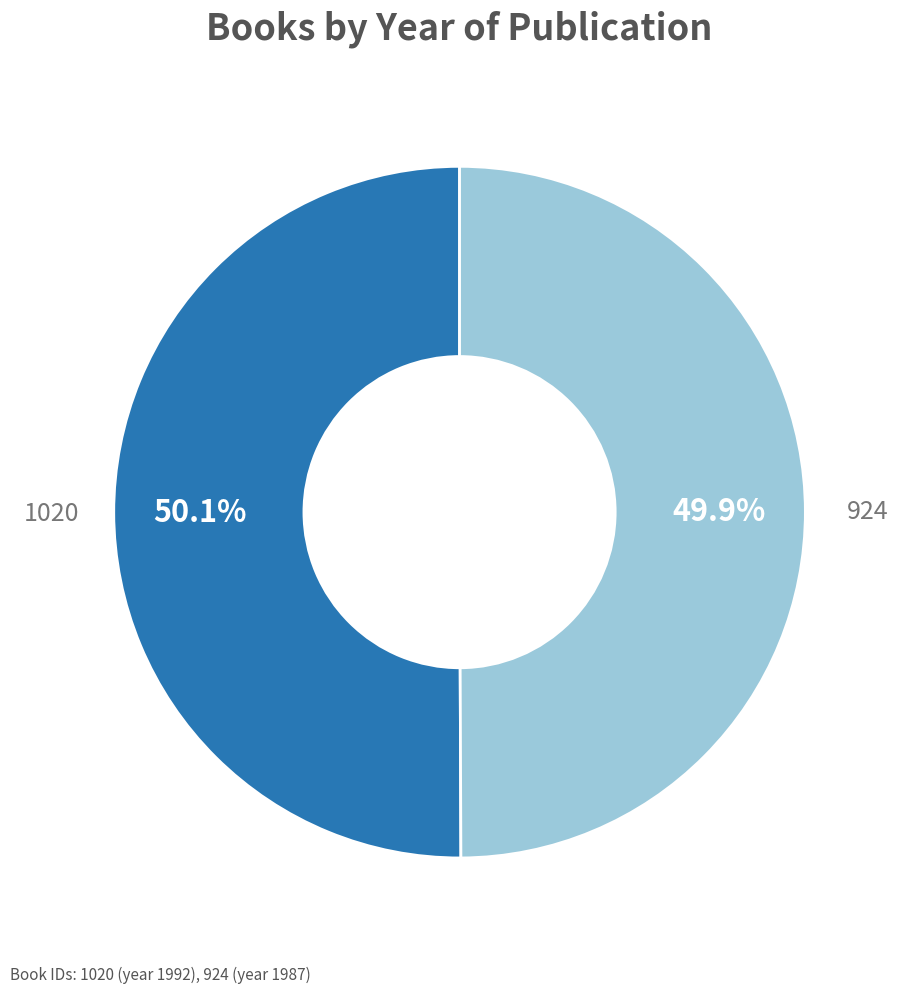

Is there a majority slice in this chart?

Yes